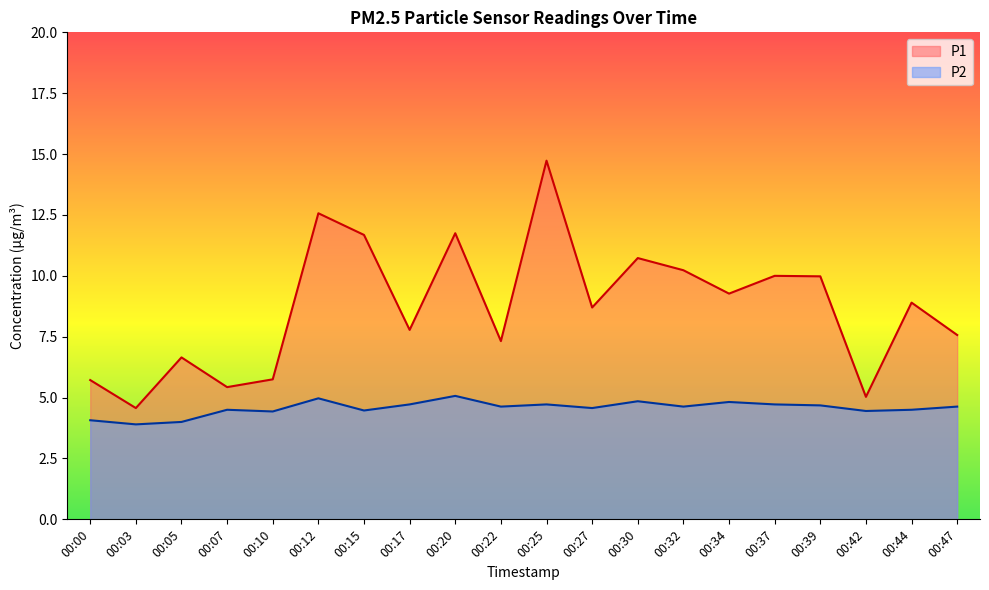

True or false: P2 and P1 intersect in this chart.

False